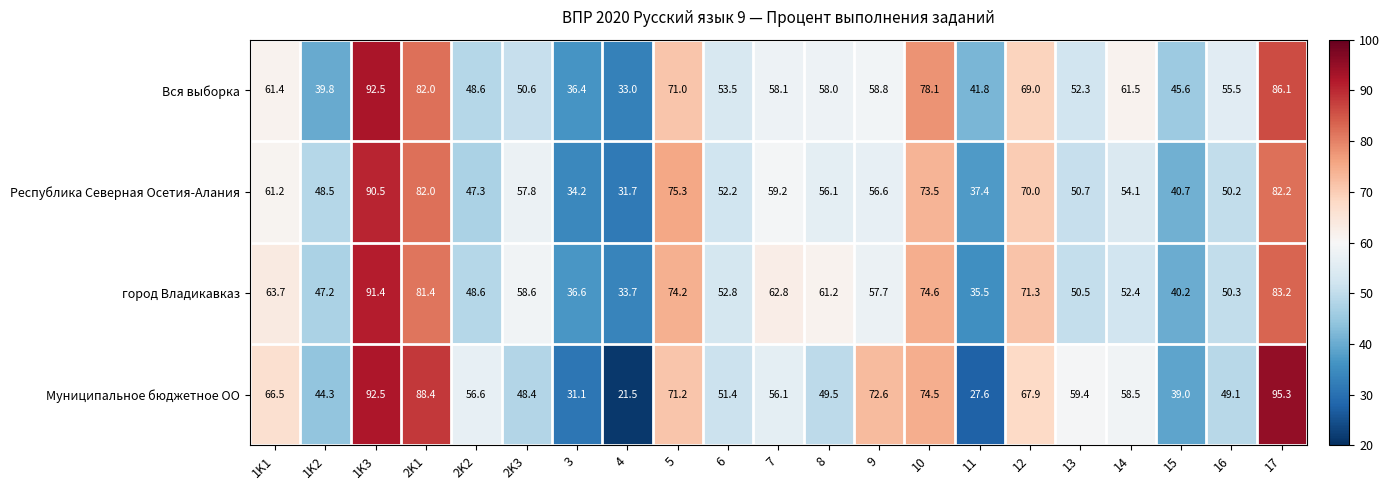

At which category is the sum across all series the highest?

1K3